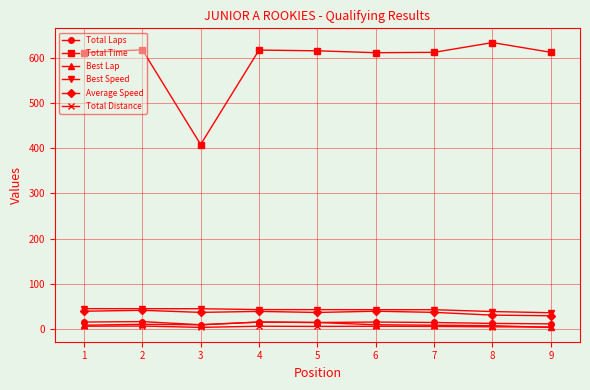

The value of Best Speed at 4 is 43.5. True or false?

True